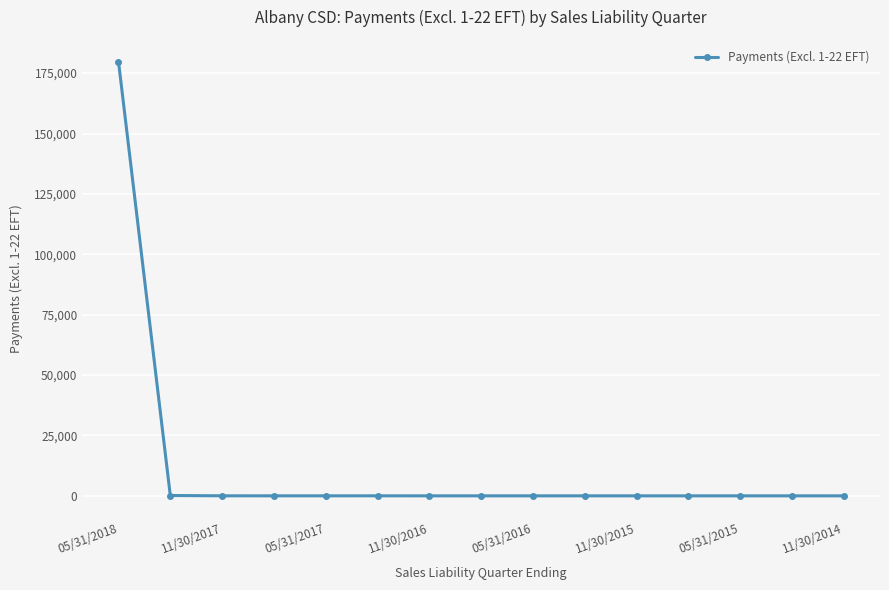

What is the value of the 13th point from the left?

5.8